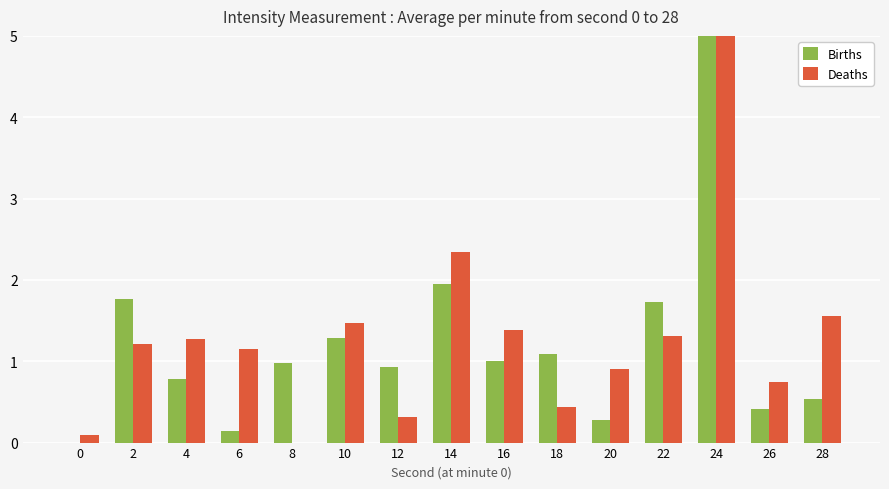

What is the total value across all series at 4?

2.1